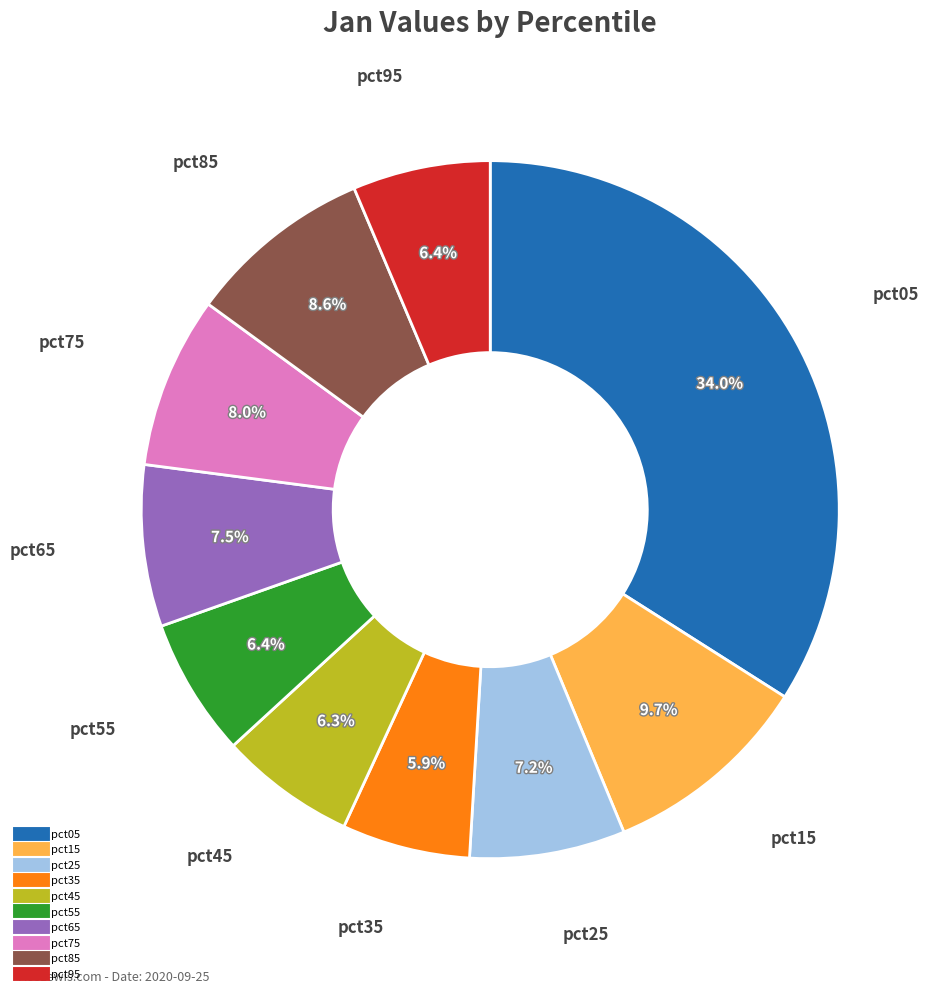

Between pct65 and pct85, which is larger?

pct85